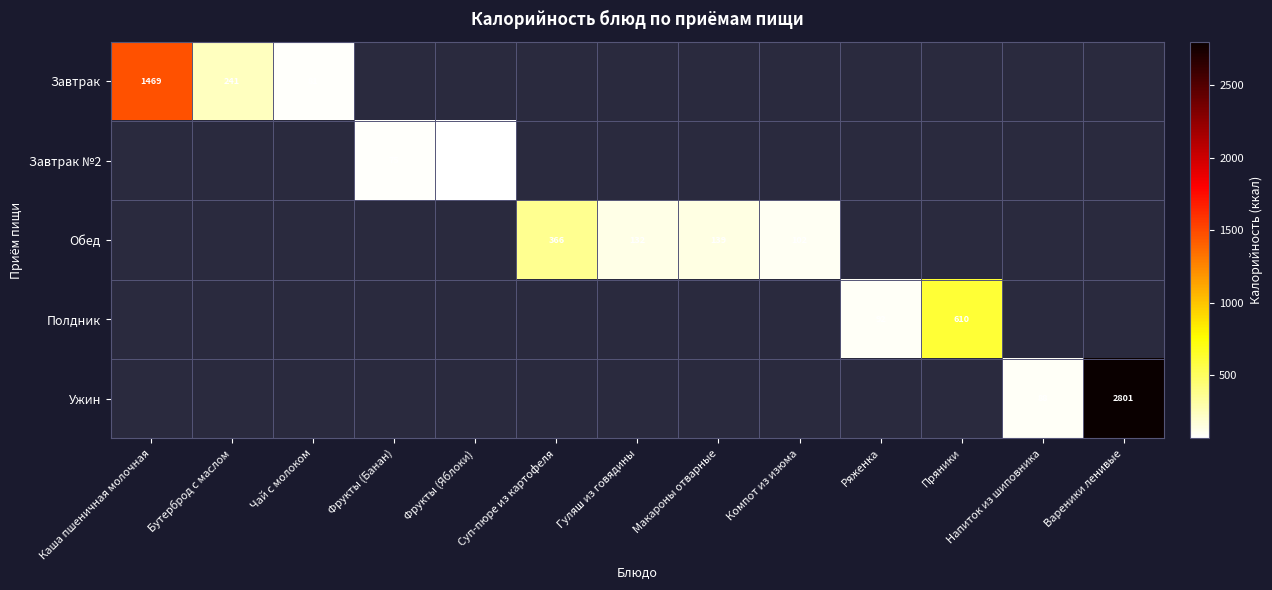

True or false: Обед has a value of 209 at Макароны отварные.

False